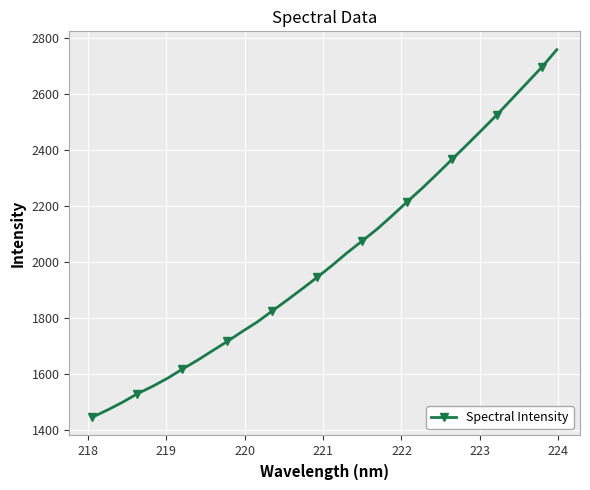

True or false: the data has more than 2 interior local peaks.

False